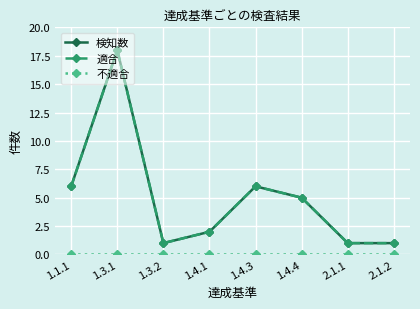

At how many categories does at least one series exceed 17?

1